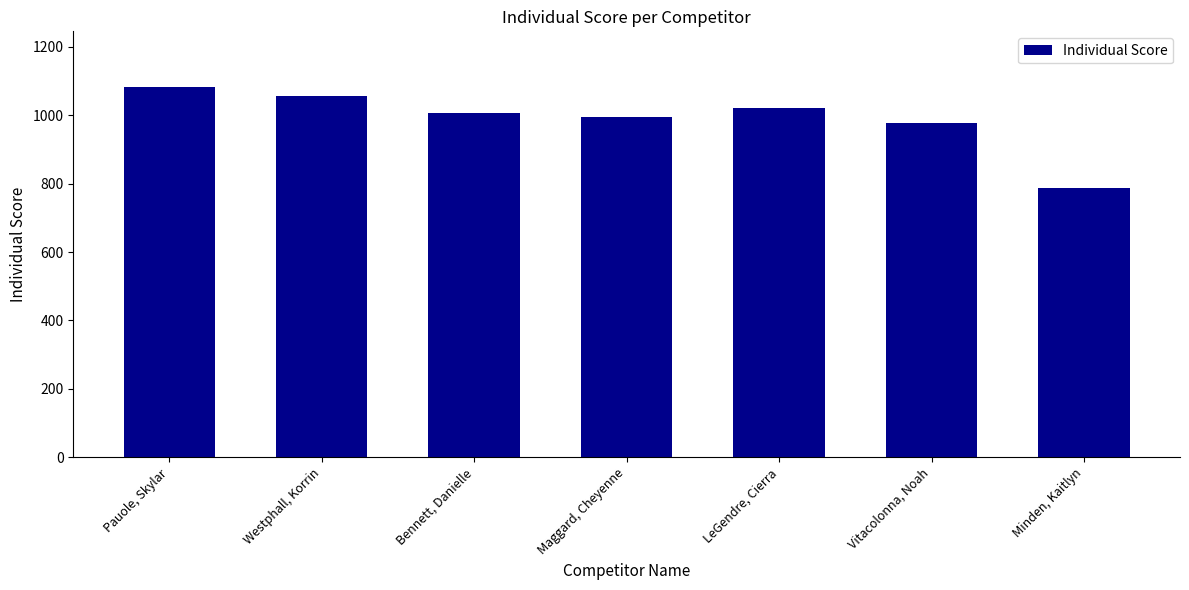

How many values are below 1006?

3